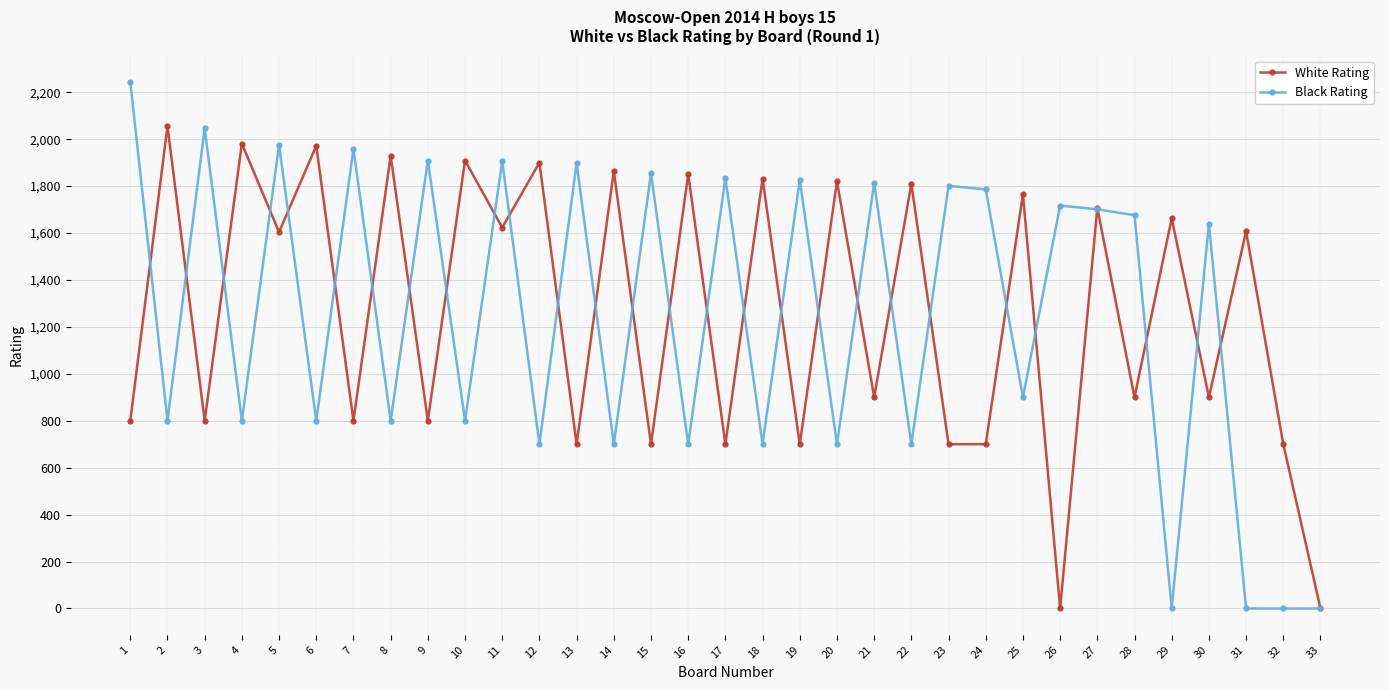

At how many categories does at least one series exceed 1877?

13